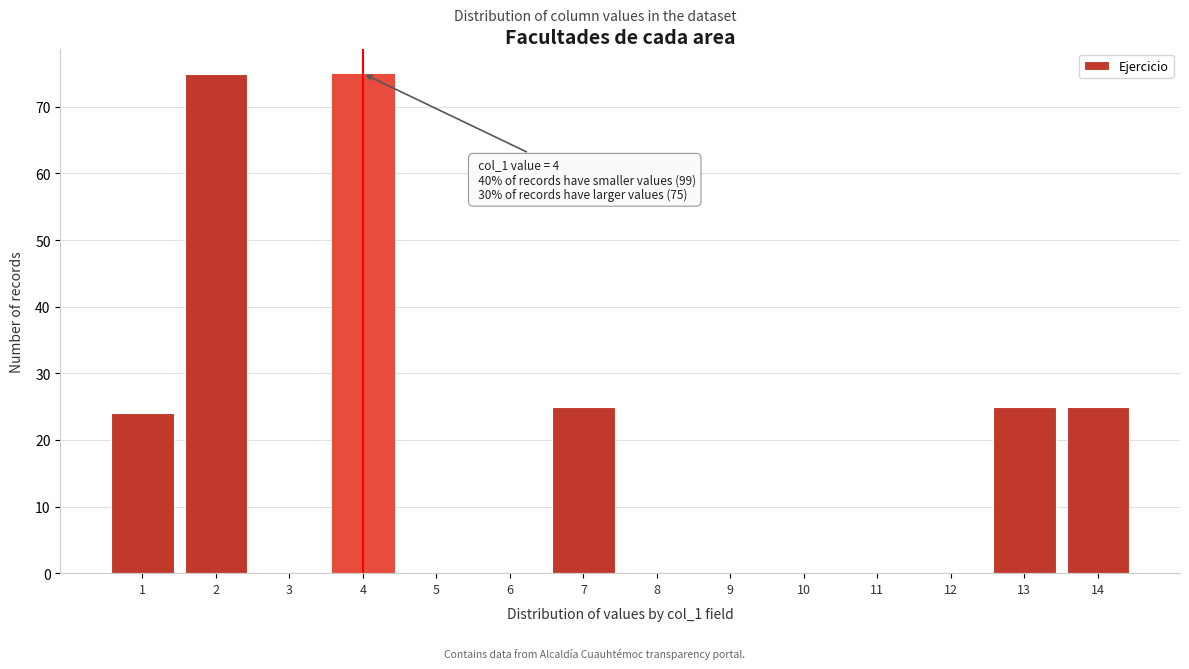

Reading right to left, what are all the values shown in this chart?

14=25	13=25	12=0	11=0	10=0	9=0	8=0	7=25	6=0	5=0	4=75	3=0	2=75	1=24